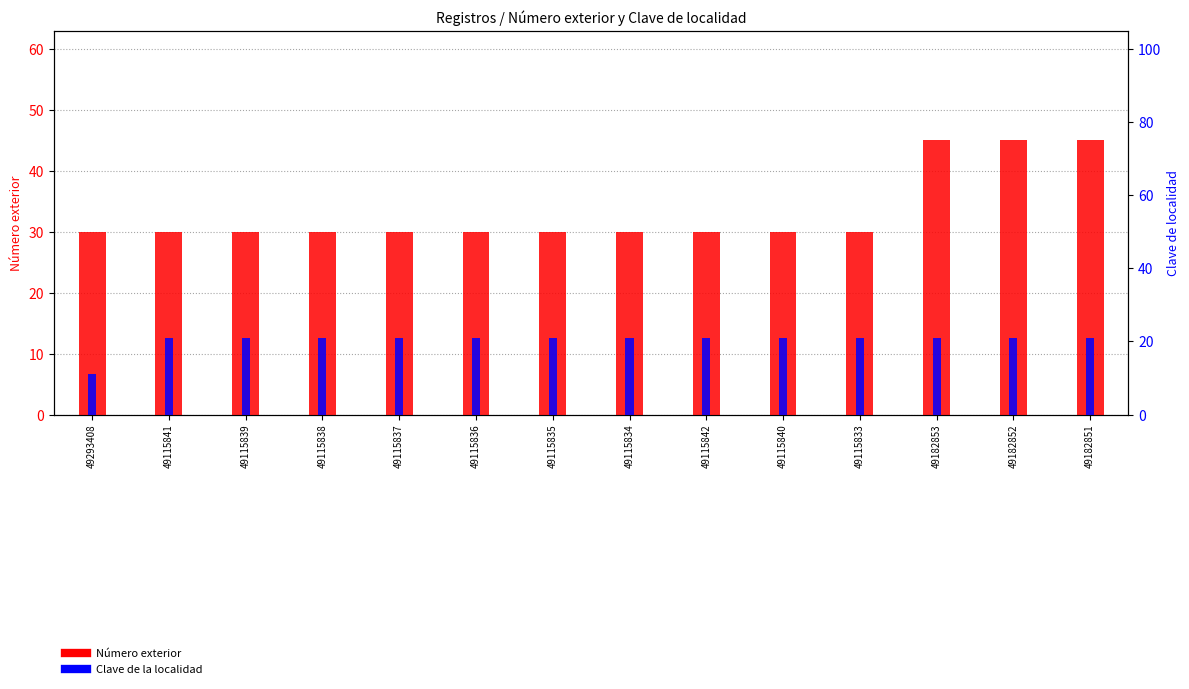

What position from the right is 49115836?

9